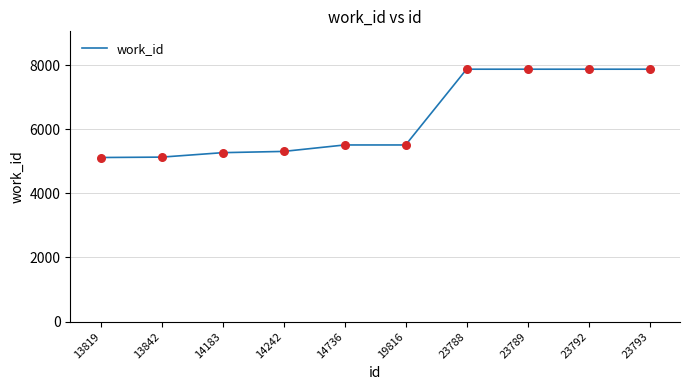

Between 23788 and 19816, which is larger?

23788